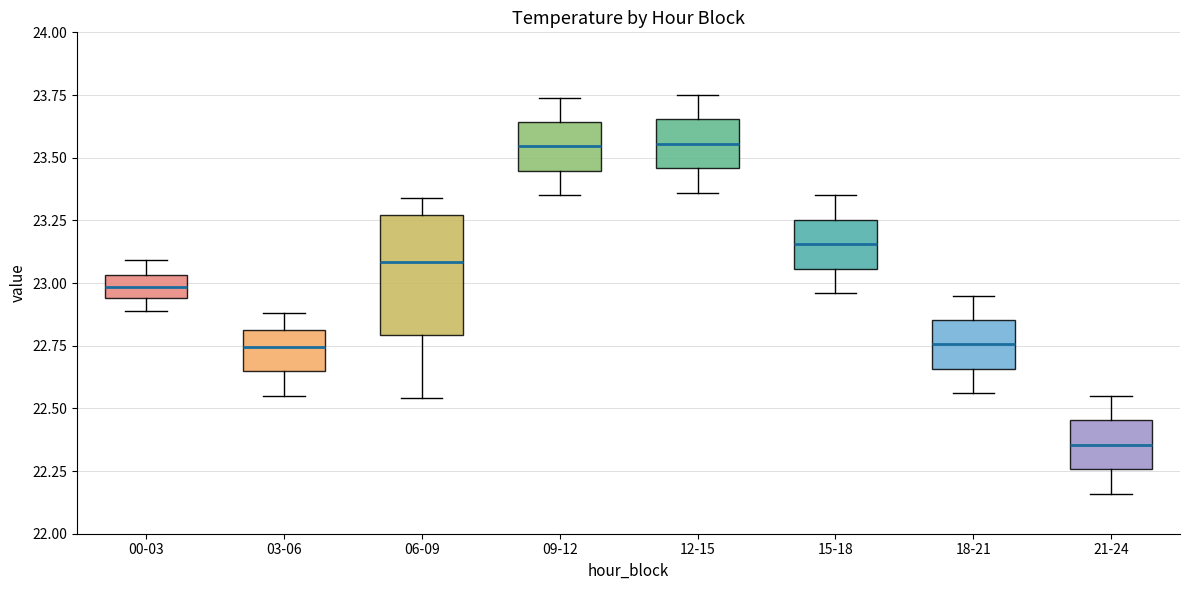

Where is the lower edge of the box for 09-12 on the y-axis? The values are not printed on the chart, so give them approximately, as read against the axis.

23.45